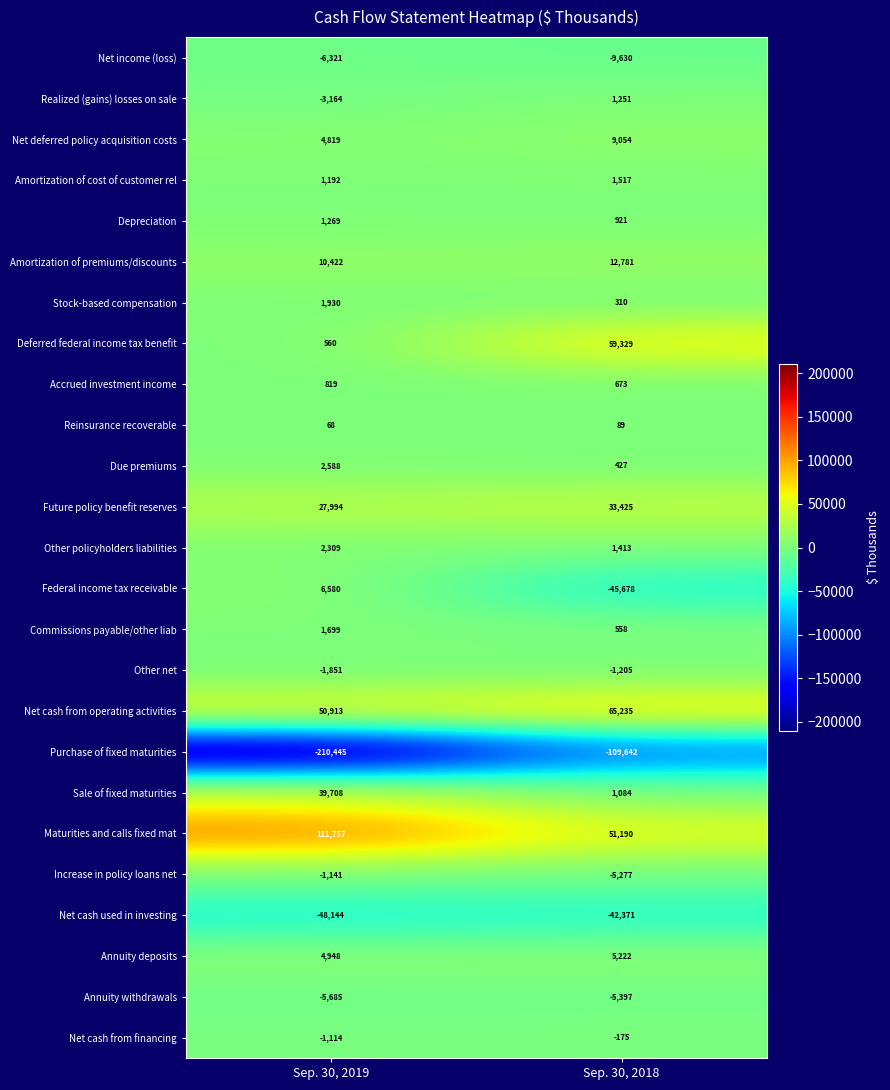

Which label corresponds to the largest value in the chart?

Sep. 30, 2019